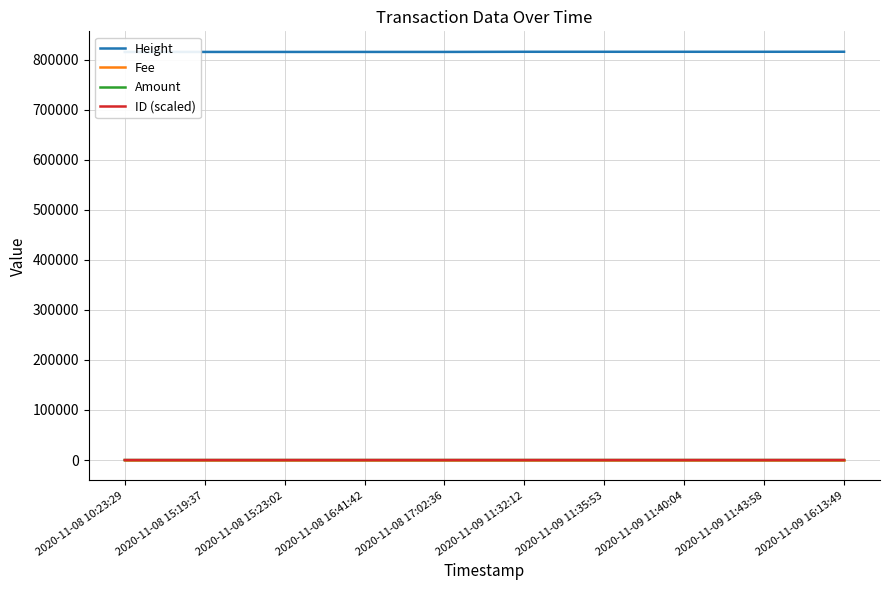

The value of Amount at 2020-11-09 11:35:53 is -0.5. True or false?

False